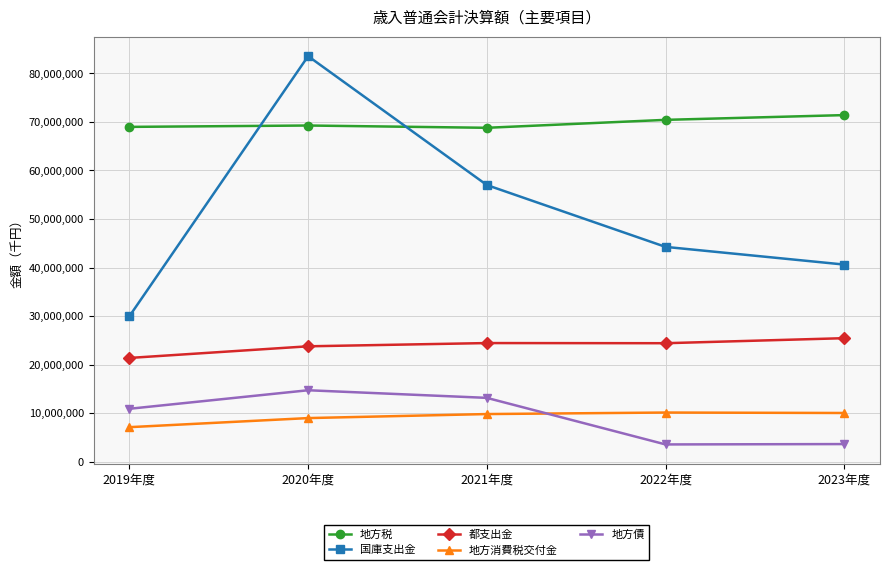

In 地方債, how many points are higher than both neighbors (excluding endpoints)?

1